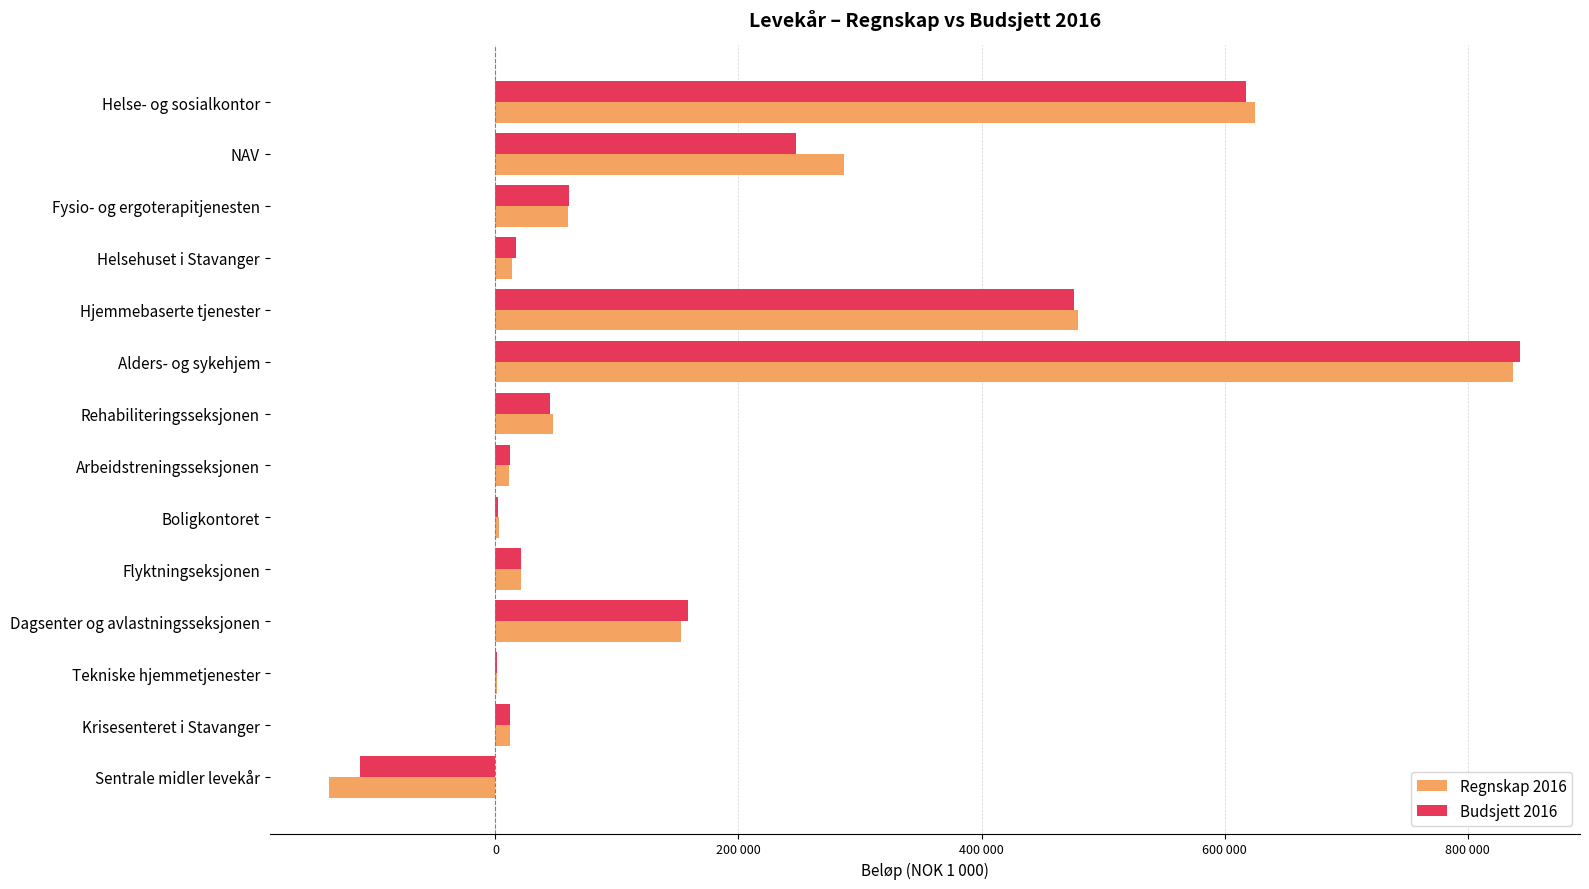

What are all the series names shown in the legend?

Regnskap 2016, Budsjett 2016